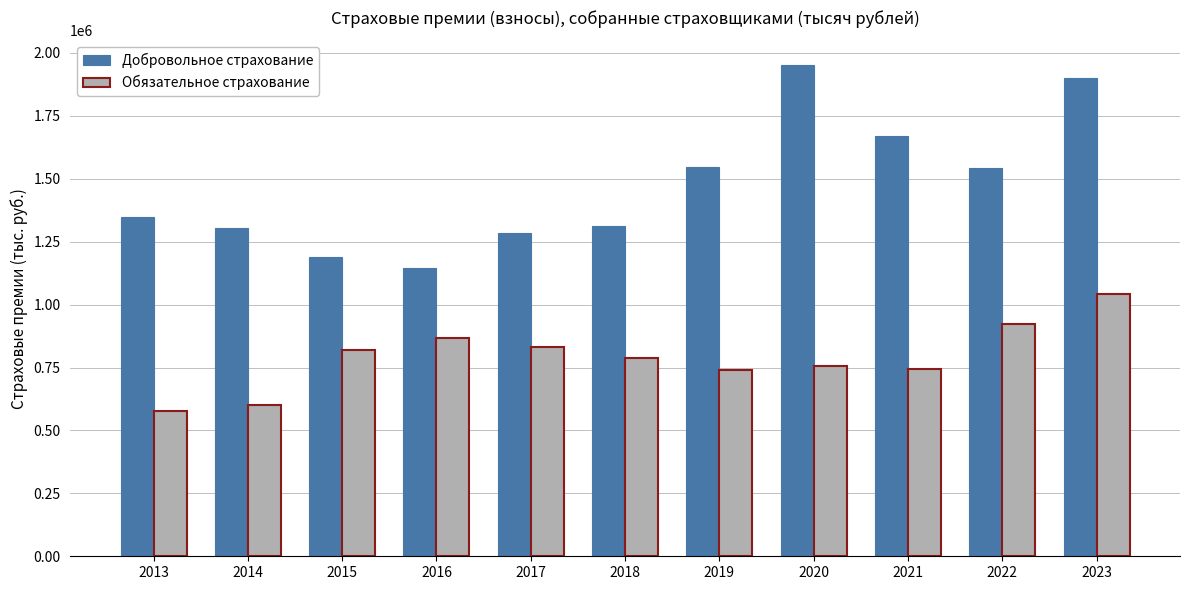

What is the maximum value for Обязательное страхование?

1043447.9